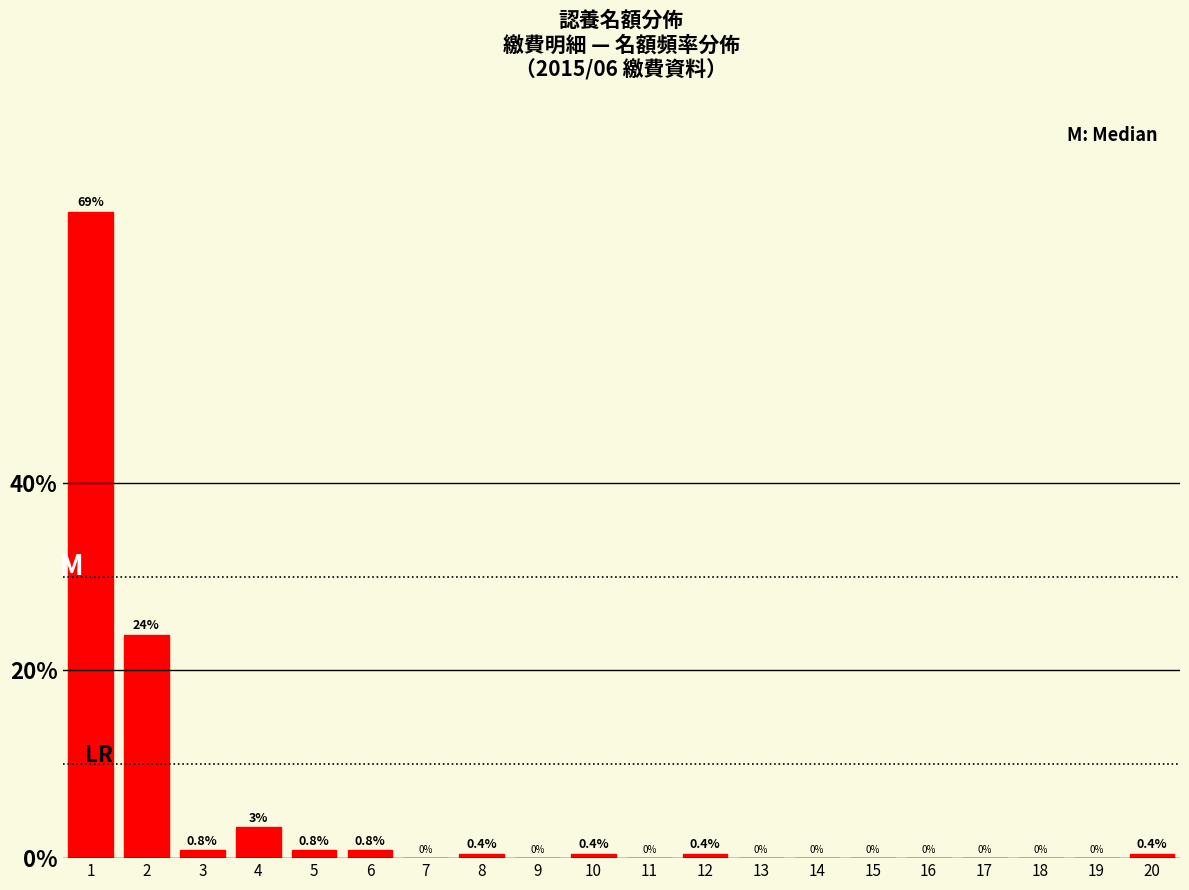

What is the change in value from 1 to 6?

-68.0